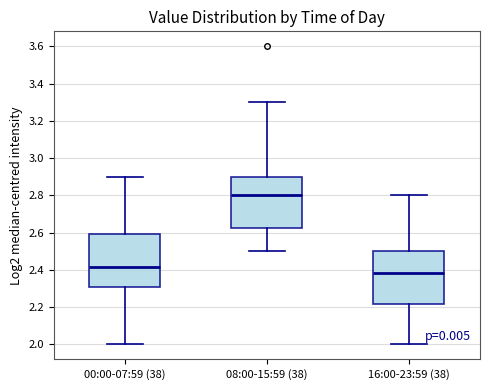

Reading left to right, transcribe this box plot: for each box, give where its median line is, the range the box spans, and where its two whiskers end, as read against the y-axis. The values are not printed on the chart, so give them approximately, as read against the axis.

00:00-07:59 (38): median 2.42, box 2.30 to 2.60, whiskers 2.00 to 2.90
08:00-15:59 (38): median 2.80, box 2.62 to 2.90, whiskers 2.50 to 3.30
16:00-23:59 (38): median 2.38, box 2.22 to 2.50, whiskers 2.00 to 2.80